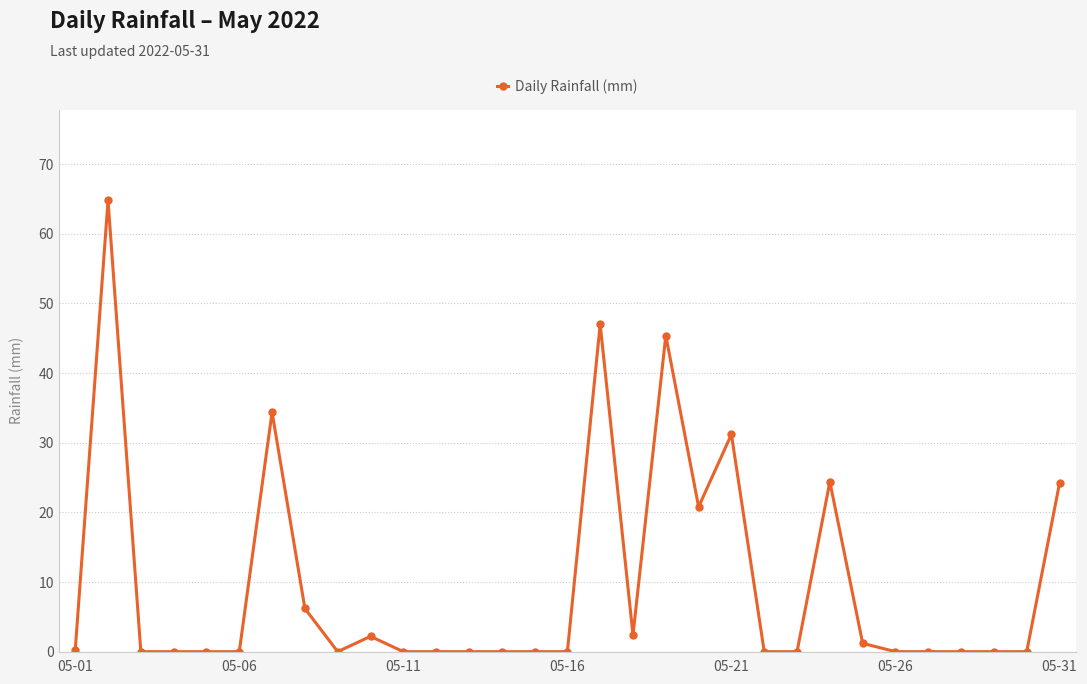

What is the sum of all values?

304.4